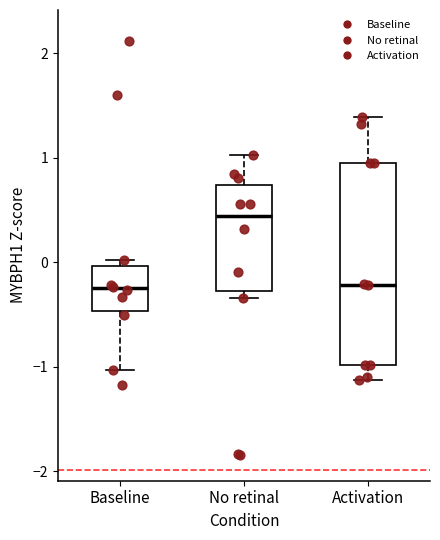

Which box's median line is the highest?

No retinal